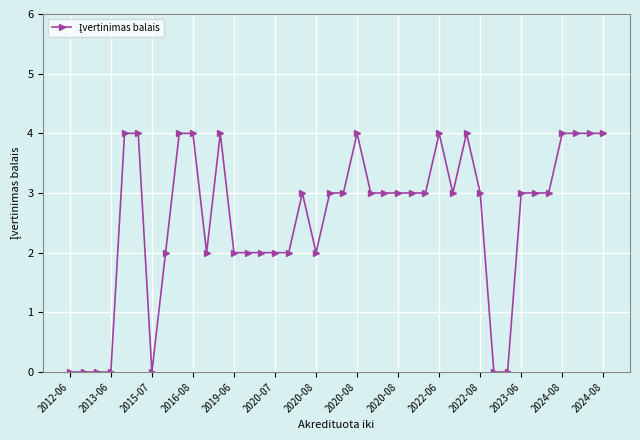

True or false: the data has more than 2 interior local peaks.

True